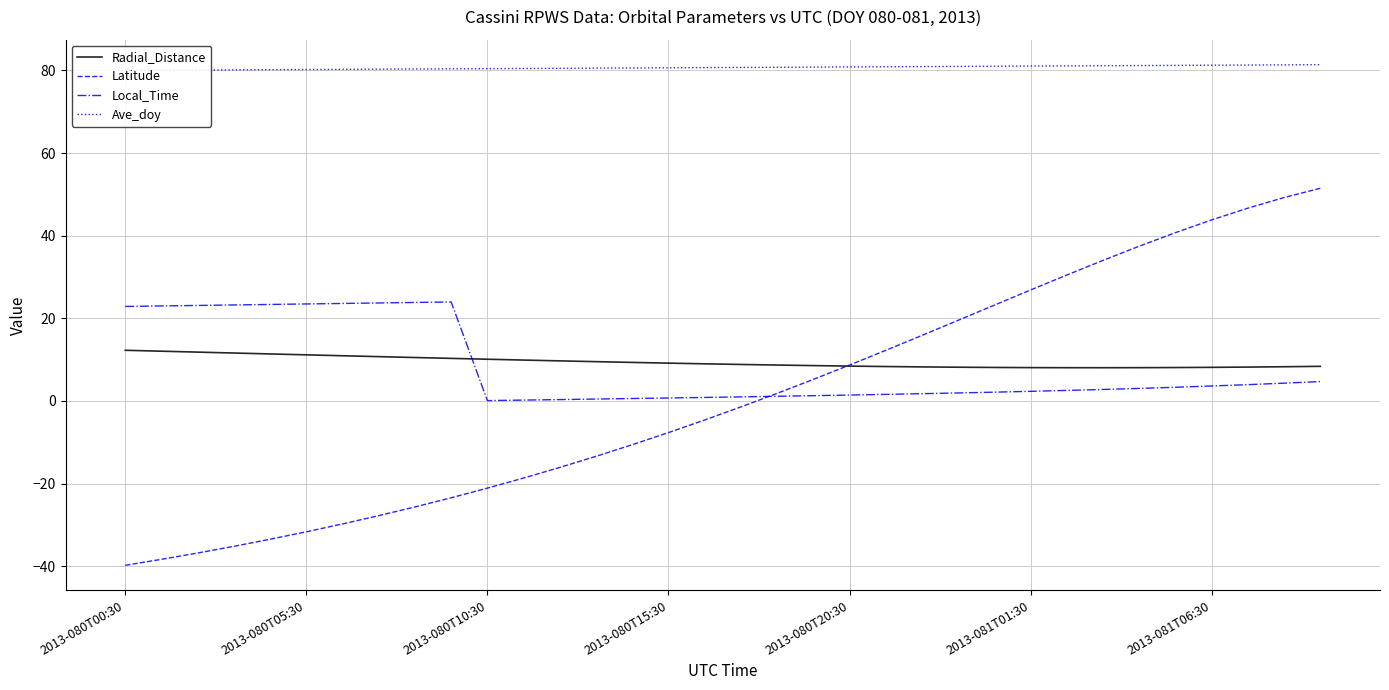

True or false: Local_Time and Ave_doy intersect in this chart.

False